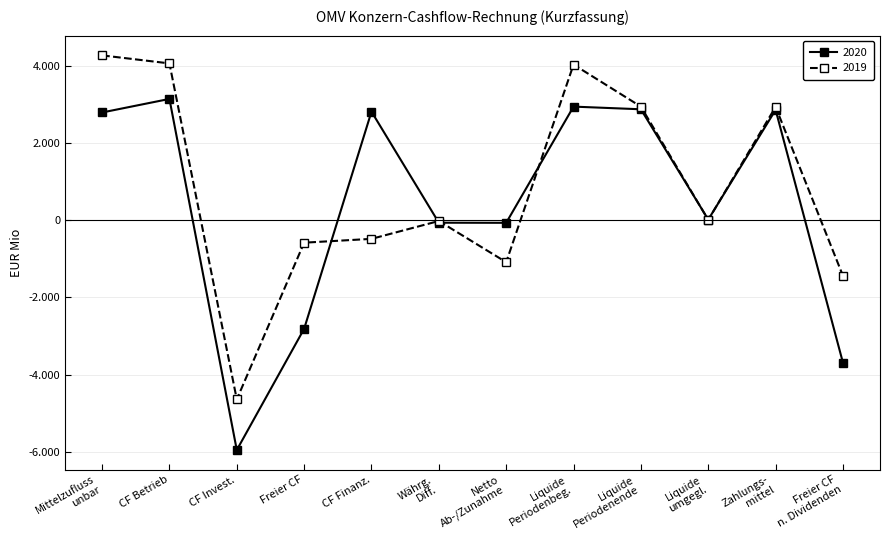

True or false: 2019 has more than 0 points higher than both neighbors.

True